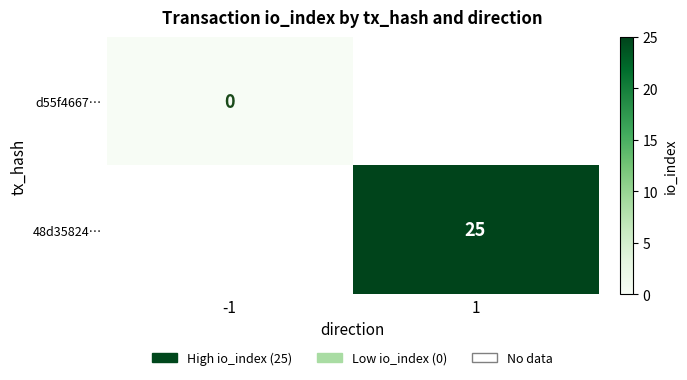

True or false: 48d35824… has a value of 25 at 1.

True